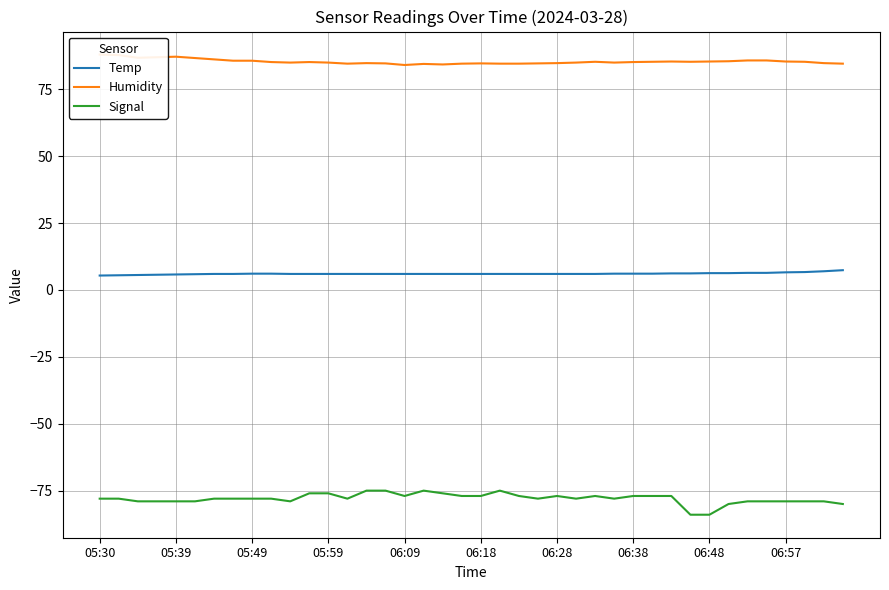

True or false: Signal and Temp intersect in this chart.

False